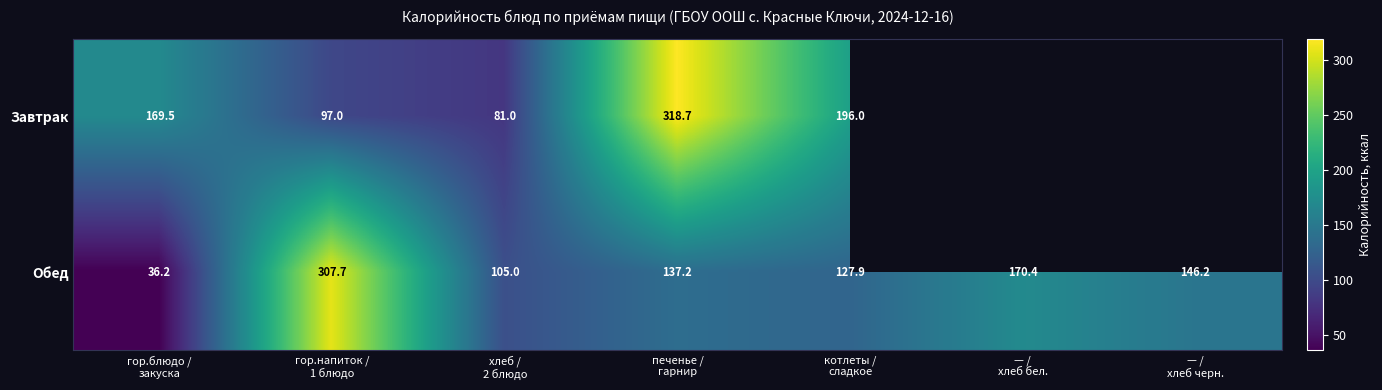

The value of Обед at — / хлеб бел. is 111.3. True or false?

False